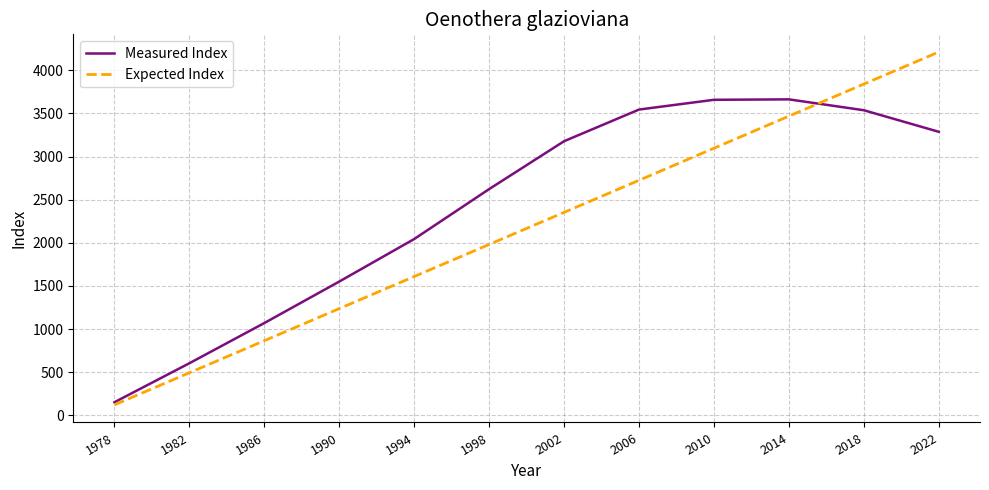

Between 1982 and 1990, which series saw the biggest shift?

Measured Index